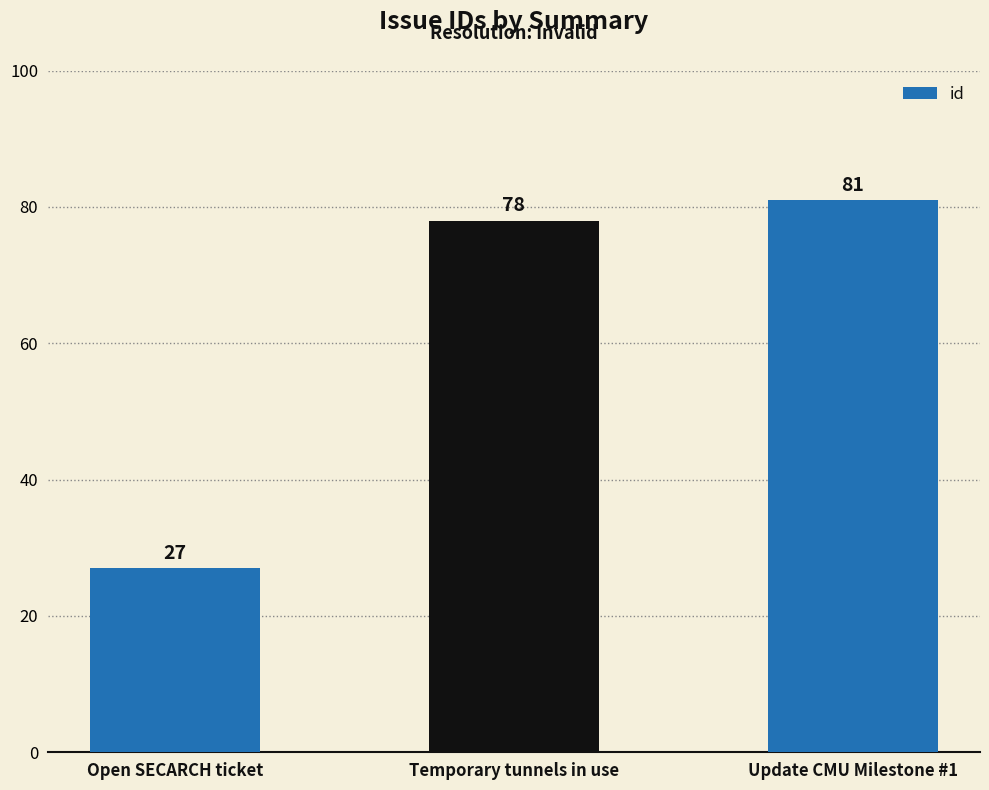

The value at Open SECARCH ticket is 27. True or false?

True